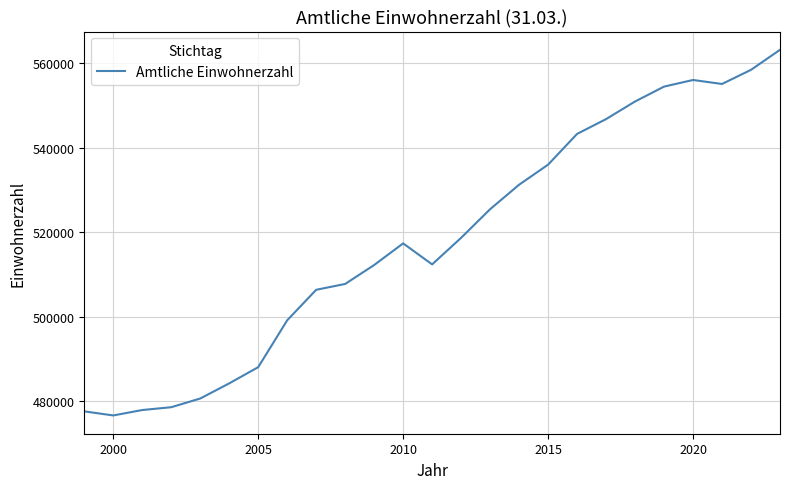

What is the maximum value shown in the chart?

563189